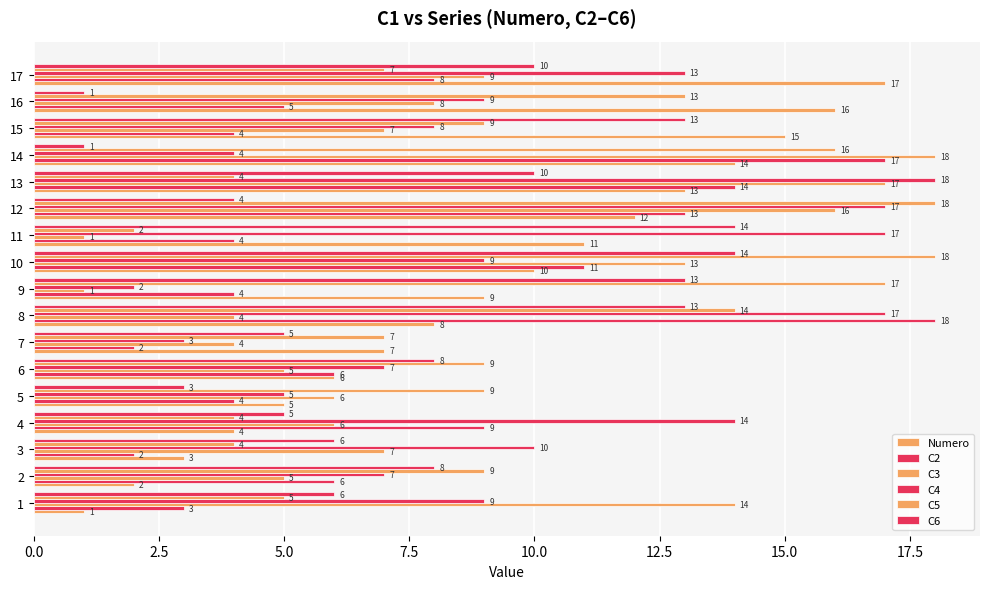

Count the number of categories in the chart.

17